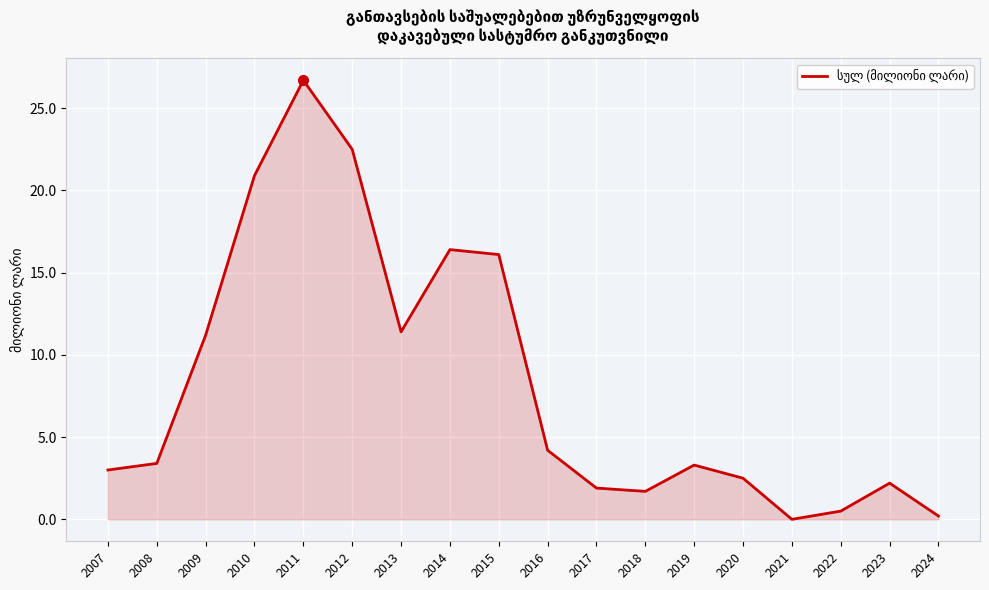

The value at 2013 is 11.4. True or false?

True